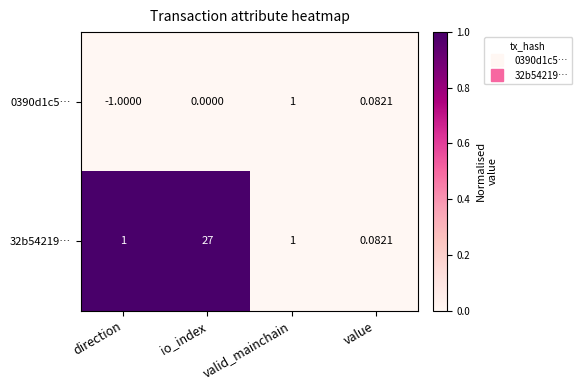

At which label is 0390d1c5… closest to 0?

io_index